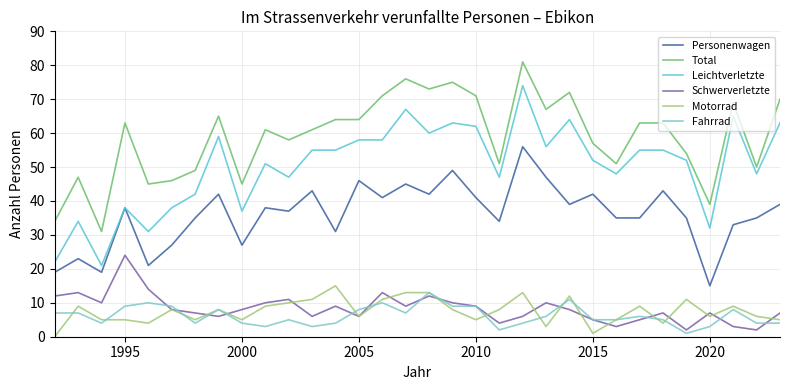

True or false: Personenwagen and Motorrad intersect in this chart.

False